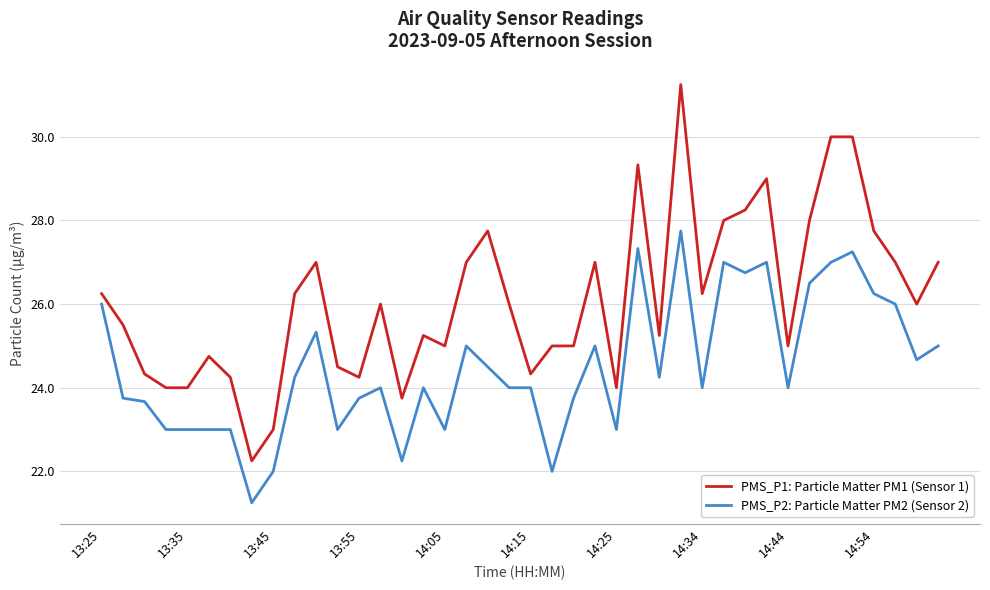

Which series has the widest spread of values?

PMS_P1: Particle Matter PM1 (Sensor 1)